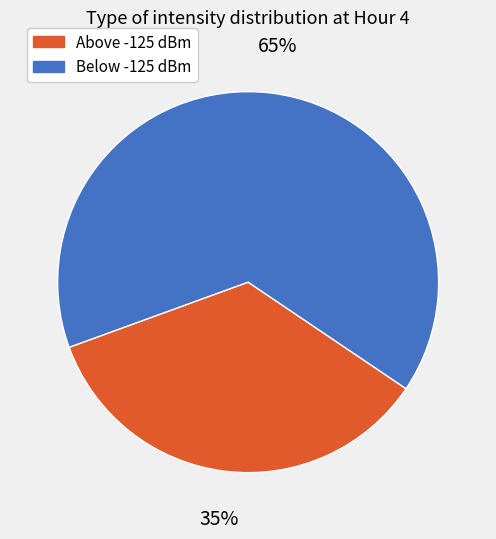

To the nearest percent, what is the difference between the largest and smallest slice percentages?

30%